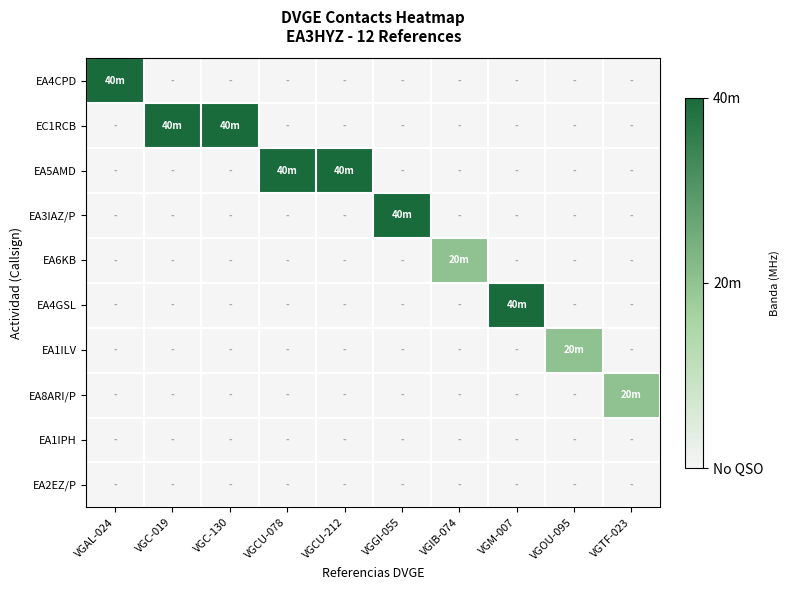

Reading left to right, extract all data points from this chart.

EA4CPD: VGAL-024=40	VGC-019=0	VGC-130=0	VGCU-078=0	VGCU-212=0	VGGI-055=0	VGIB-074=0	VGM-007=0	VGOU-095=0	VGTF-023=0
EC1RCB: VGAL-024=0	VGC-019=40	VGC-130=40	VGCU-078=0	VGCU-212=0	VGGI-055=0	VGIB-074=0	VGM-007=0	VGOU-095=0	VGTF-023=0
EA5AMD: VGAL-024=0	VGC-019=0	VGC-130=0	VGCU-078=40	VGCU-212=40	VGGI-055=0	VGIB-074=0	VGM-007=0	VGOU-095=0	VGTF-023=0
EA3IAZ/P: VGAL-024=0	VGC-019=0	VGC-130=0	VGCU-078=0	VGCU-212=0	VGGI-055=40	VGIB-074=0	VGM-007=0	VGOU-095=0	VGTF-023=0
EA6KB: VGAL-024=0	VGC-019=0	VGC-130=0	VGCU-078=0	VGCU-212=0	VGGI-055=0	VGIB-074=20	VGM-007=0	VGOU-095=0	VGTF-023=0
EA4GSL: VGAL-024=0	VGC-019=0	VGC-130=0	VGCU-078=0	VGCU-212=0	VGGI-055=0	VGIB-074=0	VGM-007=40	VGOU-095=0	VGTF-023=0
EA1ILV: VGAL-024=0	VGC-019=0	VGC-130=0	VGCU-078=0	VGCU-212=0	VGGI-055=0	VGIB-074=0	VGM-007=0	VGOU-095=20	VGTF-023=0
EA8ARI/P: VGAL-024=0	VGC-019=0	VGC-130=0	VGCU-078=0	VGCU-212=0	VGGI-055=0	VGIB-074=0	VGM-007=0	VGOU-095=0	VGTF-023=20
EA1IPH: VGAL-024=0	VGC-019=0	VGC-130=0	VGCU-078=0	VGCU-212=0	VGGI-055=0	VGIB-074=0	VGM-007=0	VGOU-095=0	VGTF-023=0
EA2EZ/P: VGAL-024=0	VGC-019=0	VGC-130=0	VGCU-078=0	VGCU-212=0	VGGI-055=0	VGIB-074=0	VGM-007=0	VGOU-095=0	VGTF-023=0